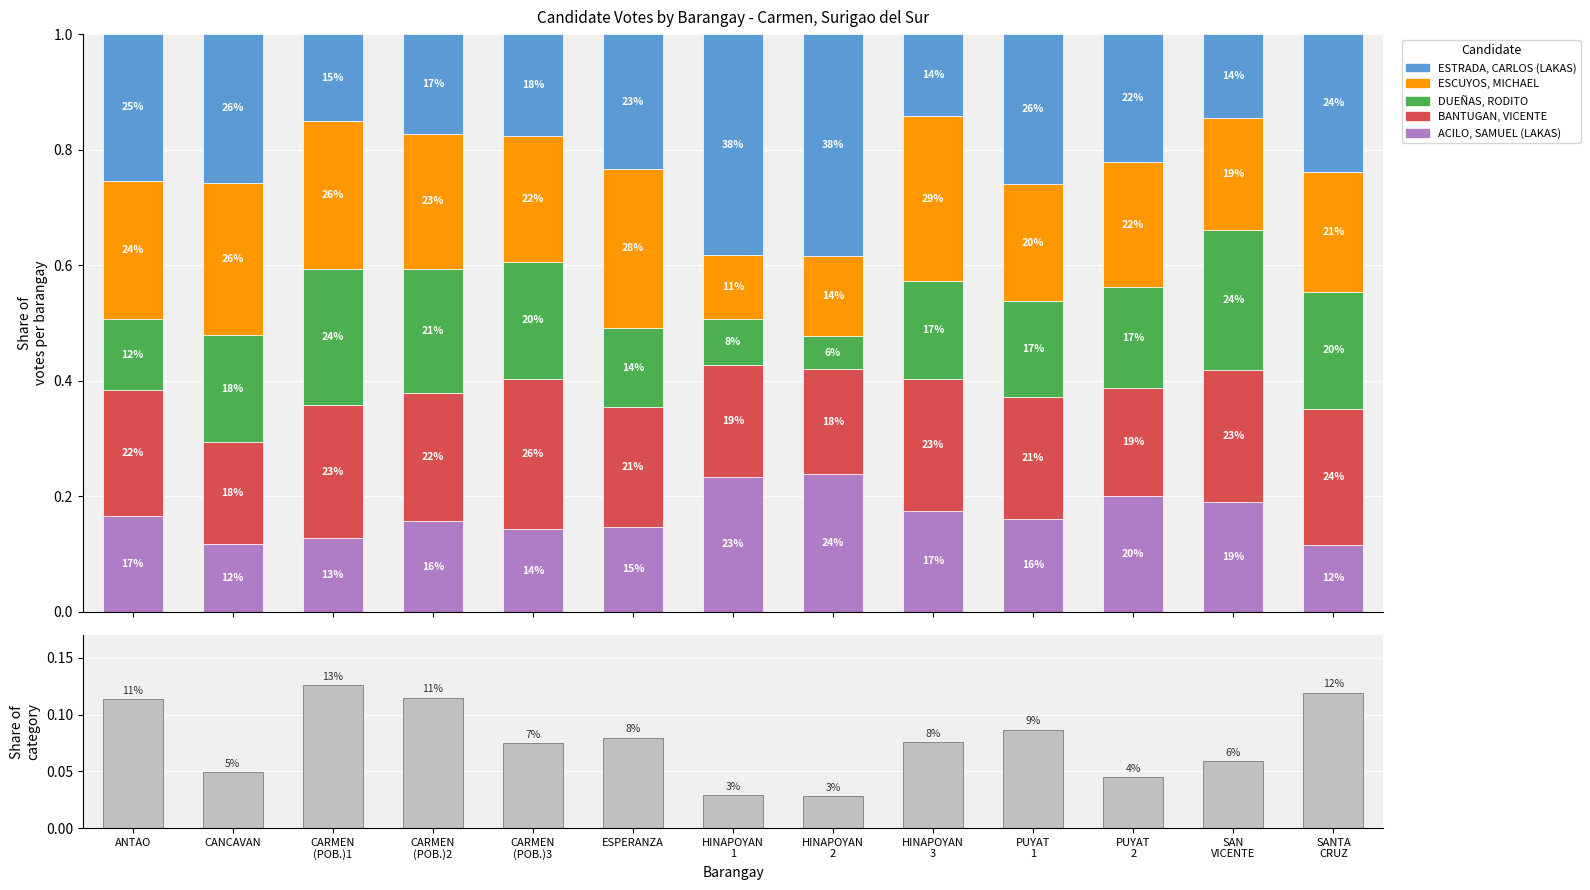

True or false: ACILO, SAMUEL (LAKAS) has a value of 0.2 at CARMEN
(POB.)3.

False